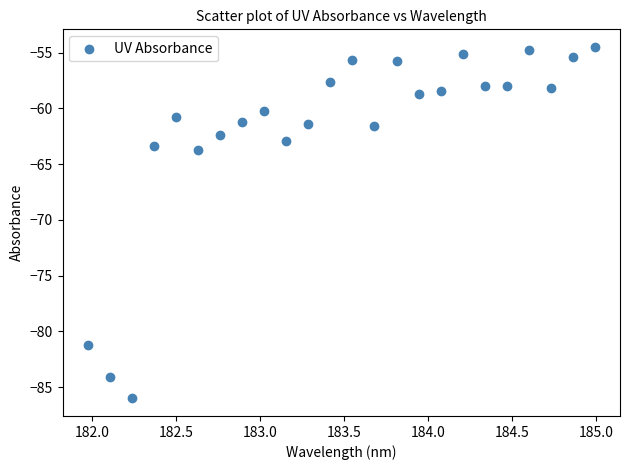

What Y value in the scatter plot is closest to -70?

-63.7